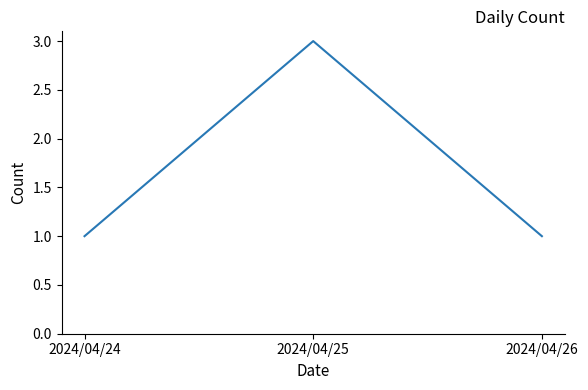

What is the maximum value shown in the chart?

3